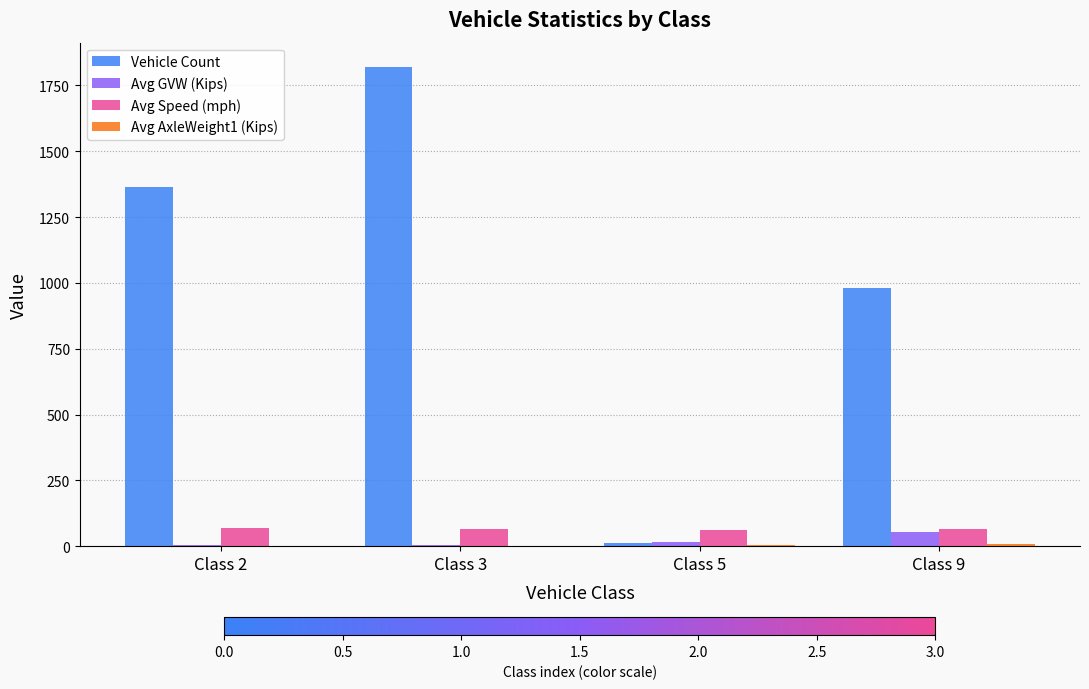

What is the sum of all Vehicle Count values?

4180.0